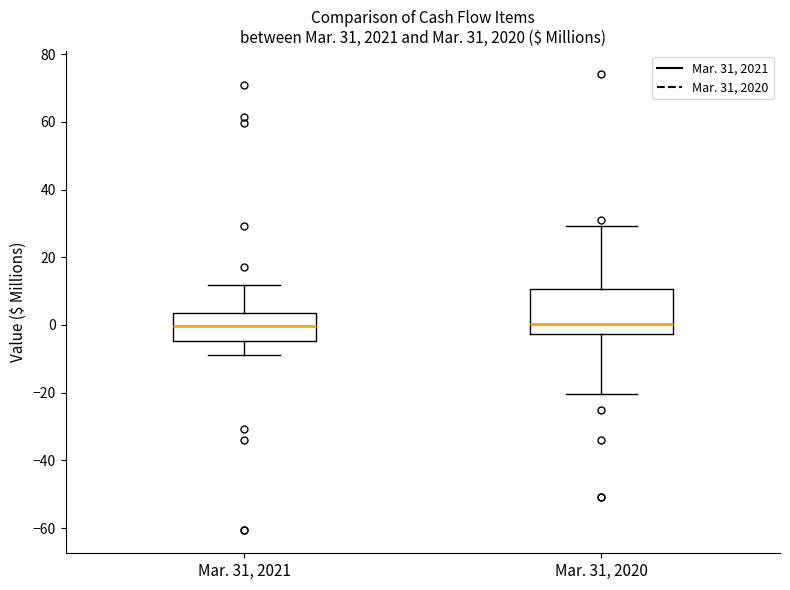

Comparing the boxes themselves (not the whiskers), which one is the tallest?

Mar. 31, 2020